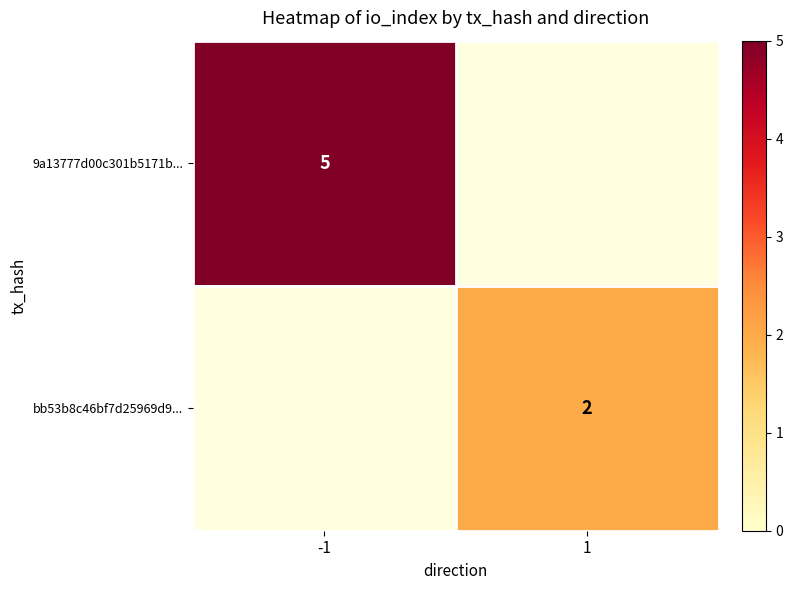

List the labels in order of 9a13777d00c301b5171b... value, largest first.

-1, 1